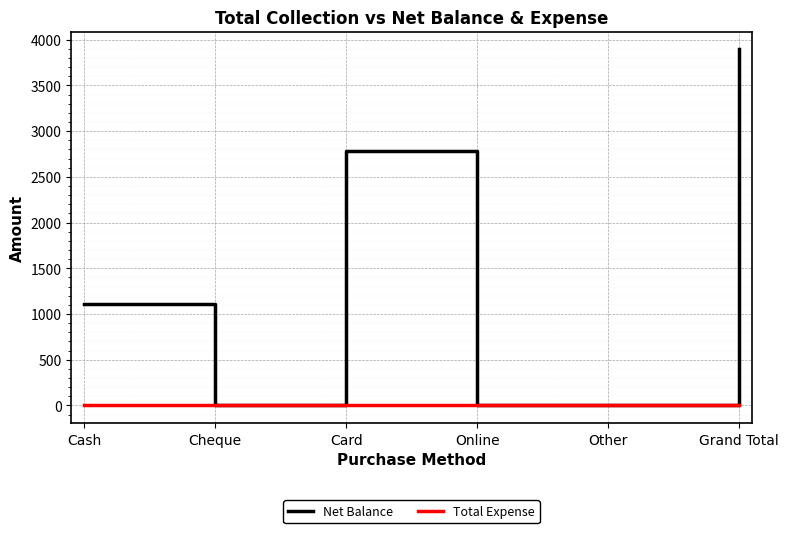

Which series has the largest range (max minus min)?

Net Balance